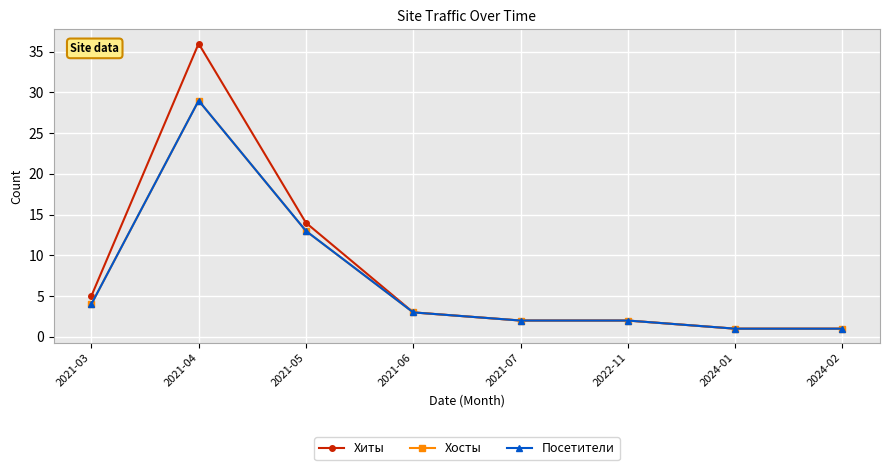

Rank the series at 2021-04 from lowest to highest value.

Хосты, Посетители, Хиты